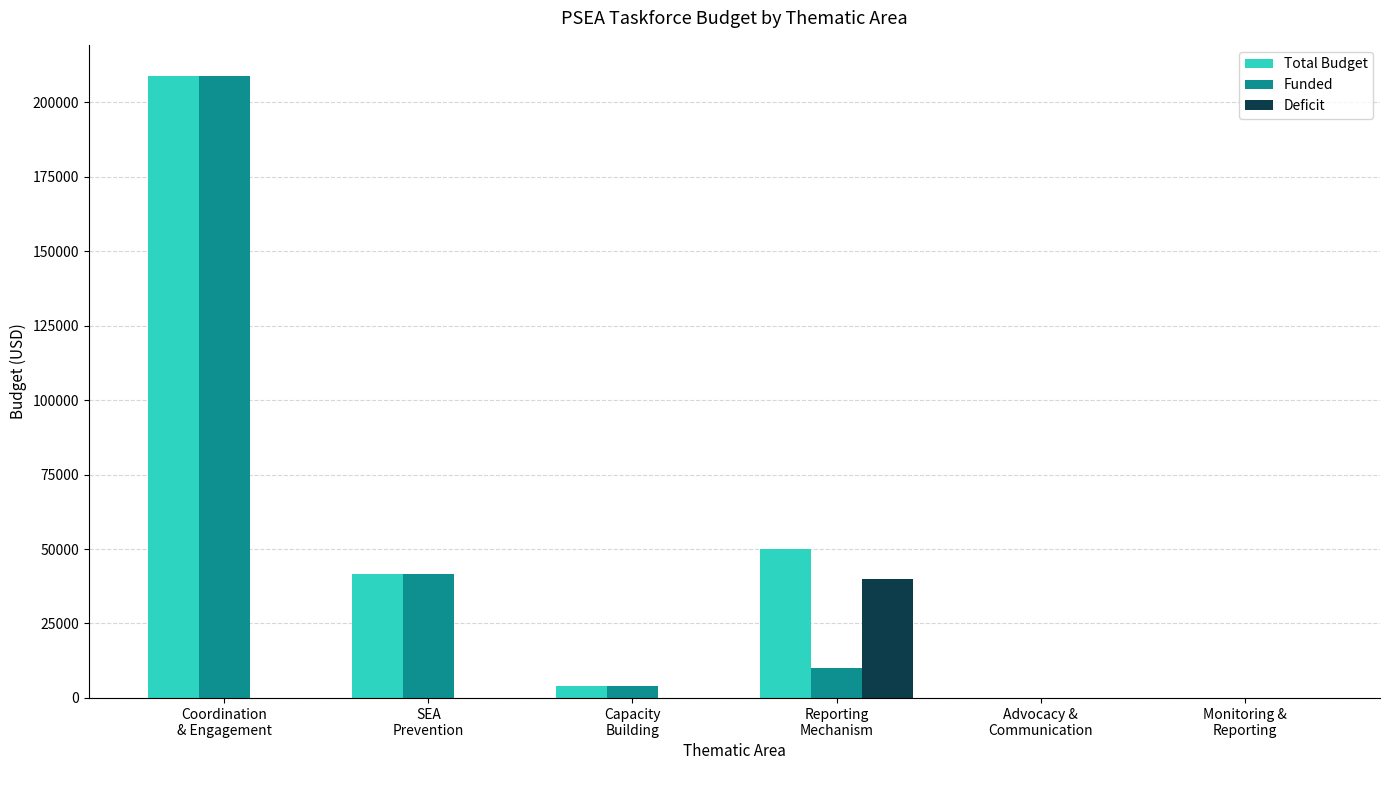

Reading left to right, what are all the values shown in this chart?

Total Budget: 208847	41576	4000	50000	0	0
Funded: 208847	41576	4000	10000	0	0
Deficit: 0	0	0	40000	0	0